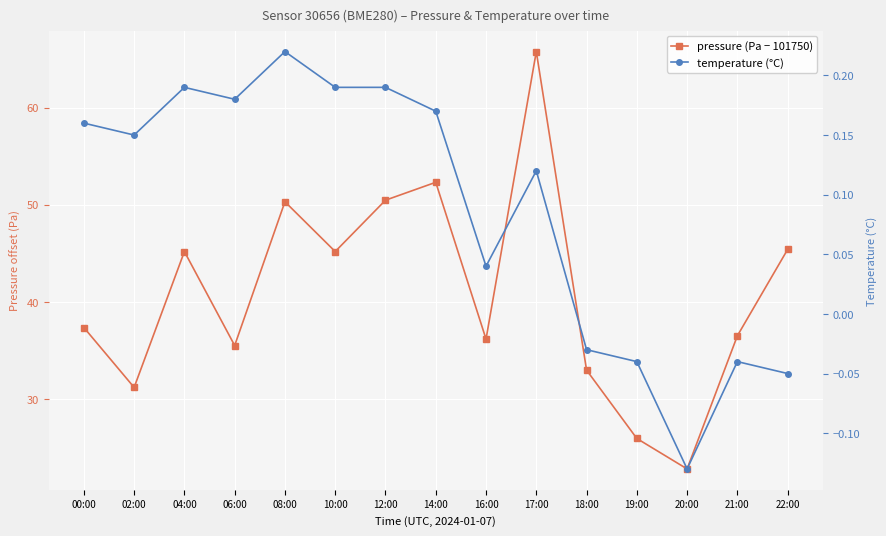

How many data points in temperature (°C) are above 0?

10